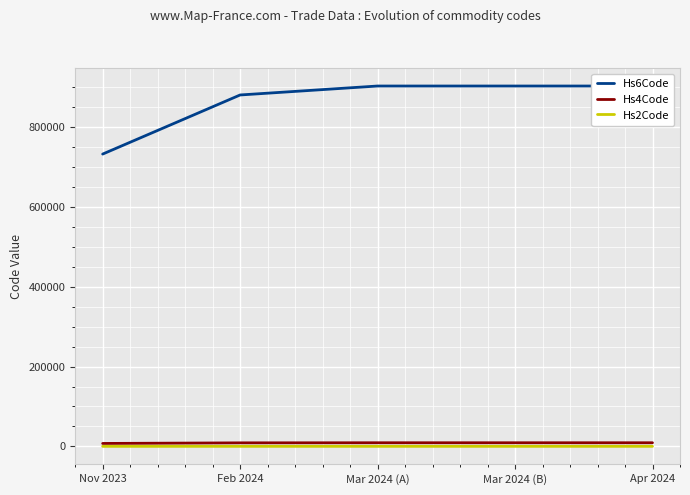

What position from the right is Nov 2023?

5